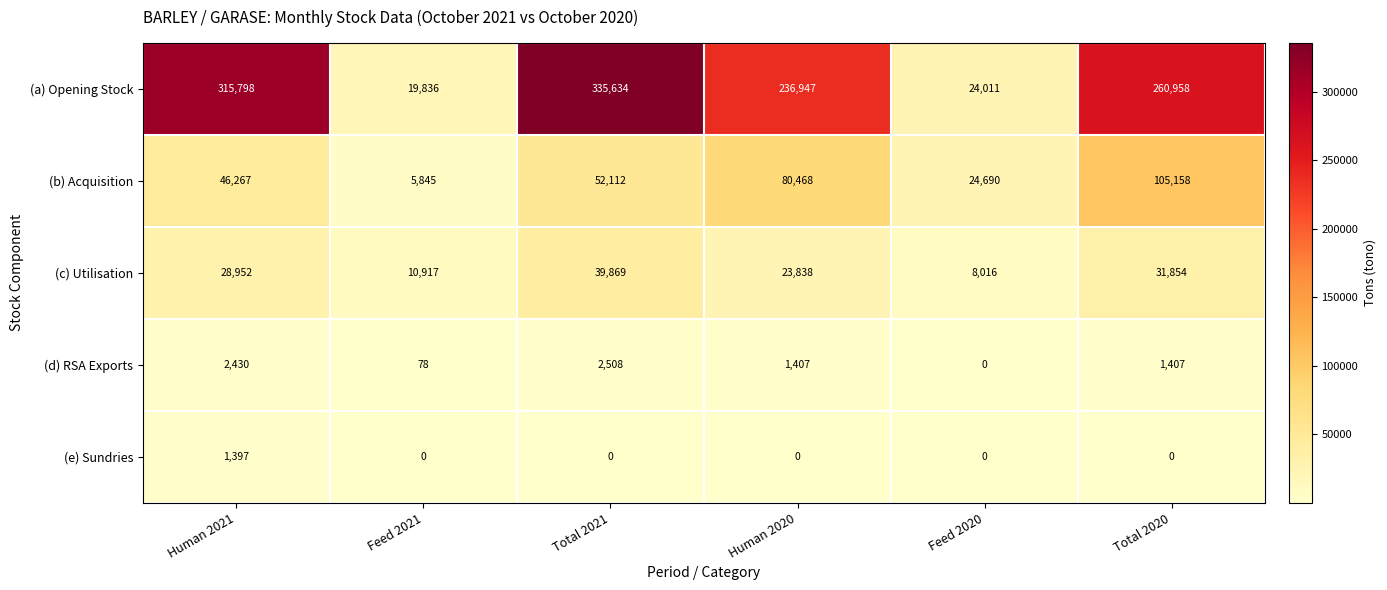

What is the maximum value shown in the chart?

335634